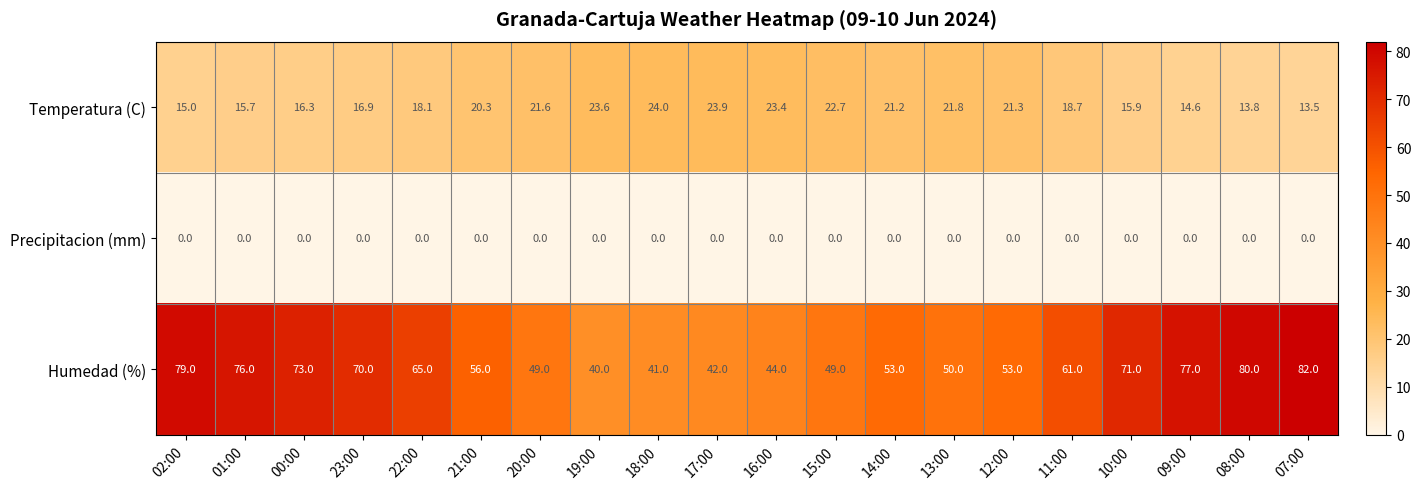

True or false: Precipitacion (mm) has a value of 0.0 at 16:00.

True